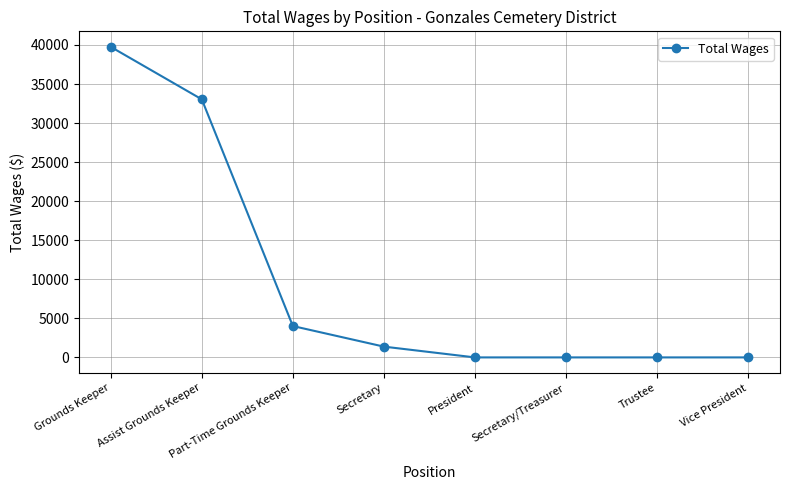

The value at Secretary is 1380. True or false?

True